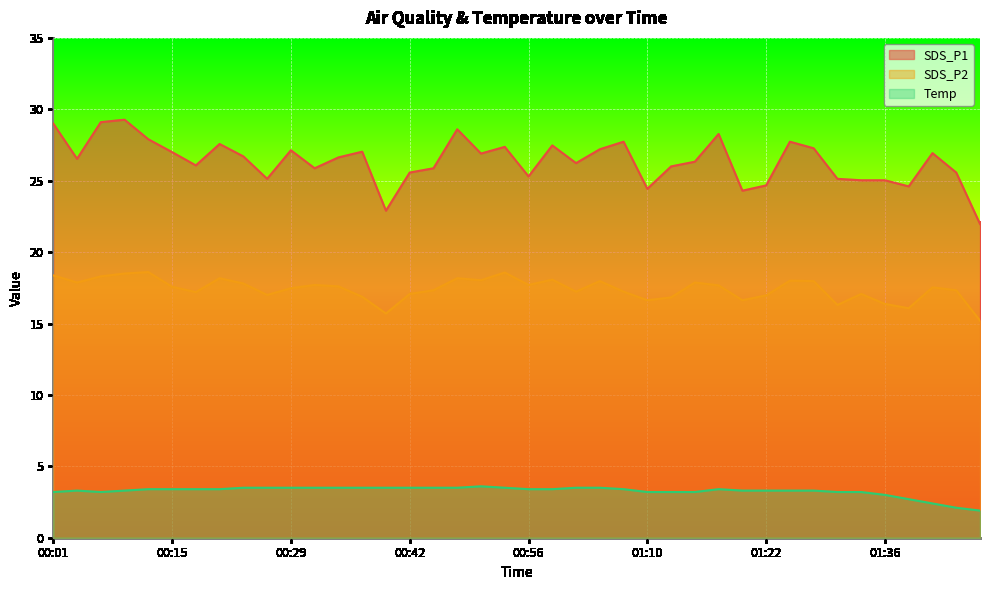

Rank the series by their maximum value, from lowest to highest.

Temp, SDS_P2, SDS_P1